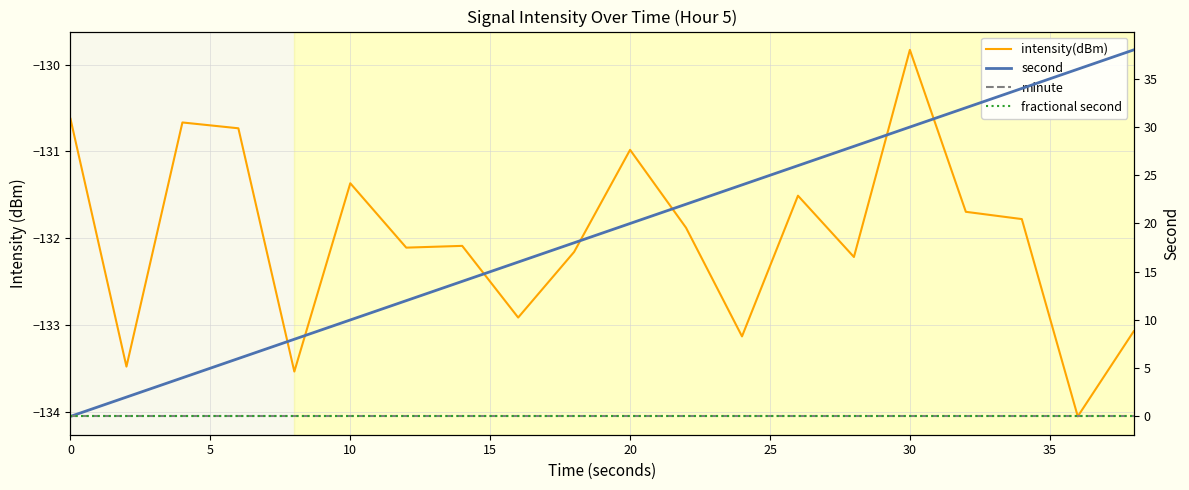

True or false: second and fractional second intersect in this chart.

False